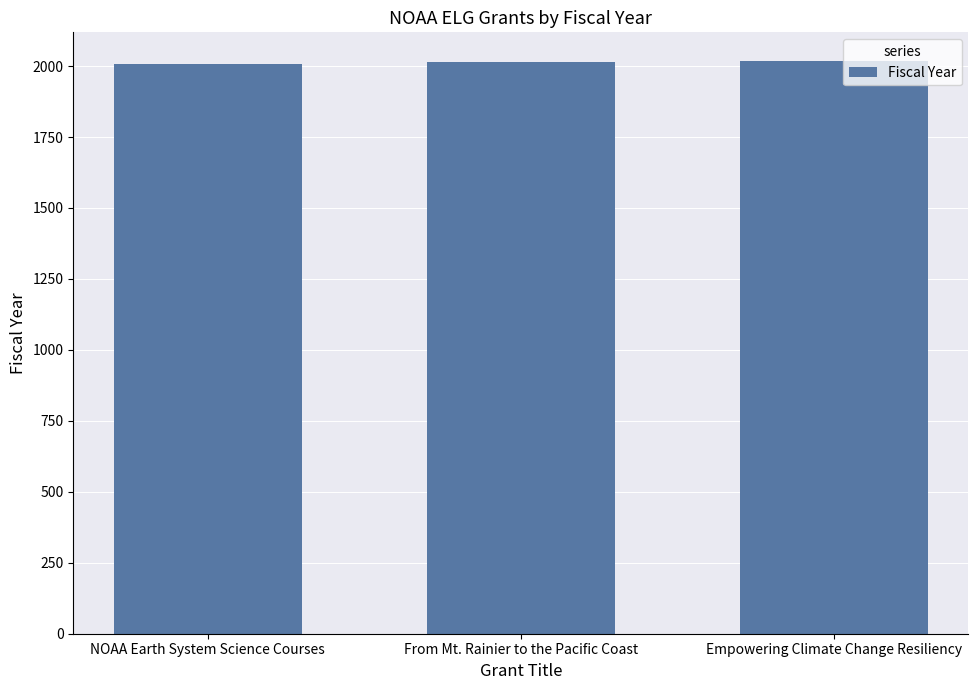

What is the label of the 3rd bar from the left?

Empowering Climate Change Resiliency